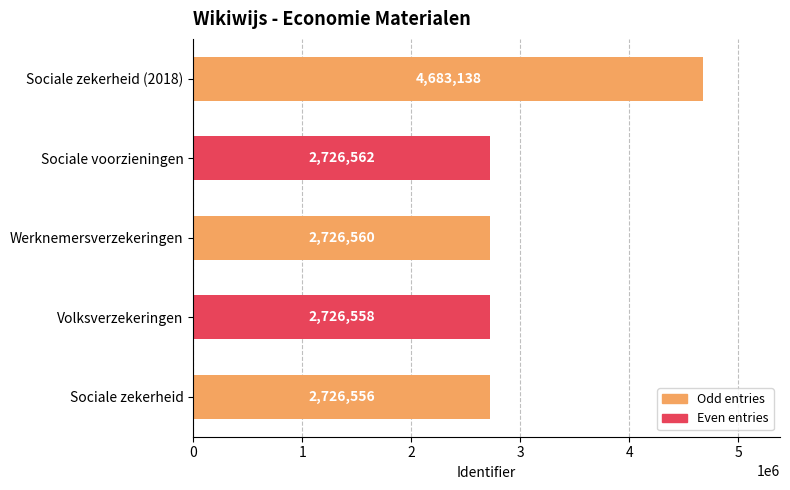

Approximately how many times larger is the value at Sociale zekerheid (2018) compared to Werknemersverzekeringen?

1.7